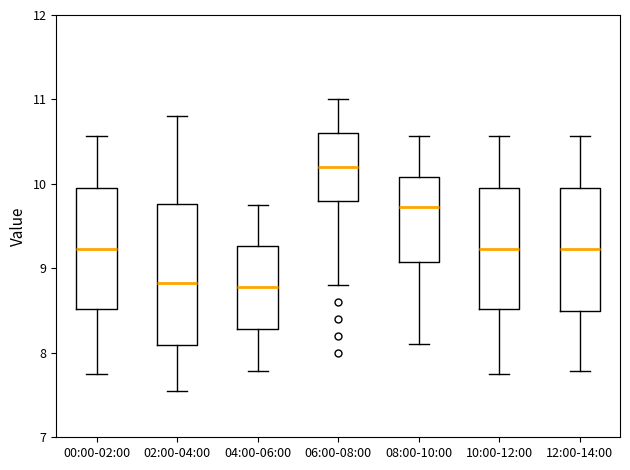

Where does the median line of the box for 10:00-12:00 sit on the y-axis? The values are not printed on the chart, so give them approximately, as read against the axis.

9.2